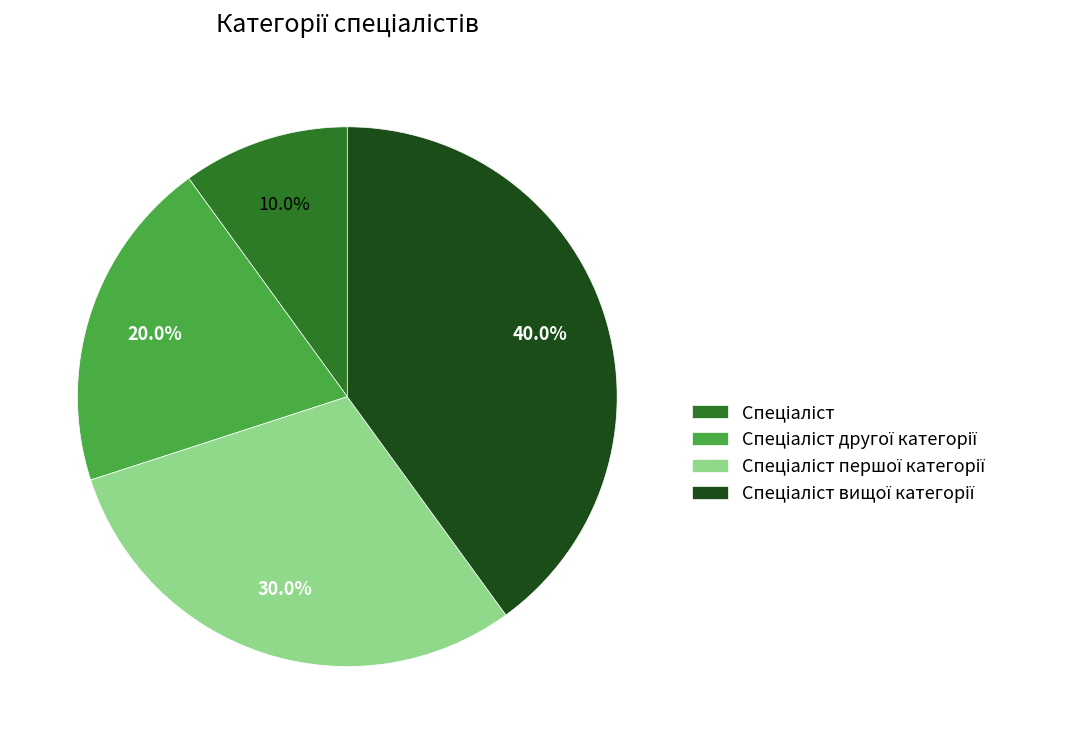

Is there any slice that represents more than half of the pie?

No